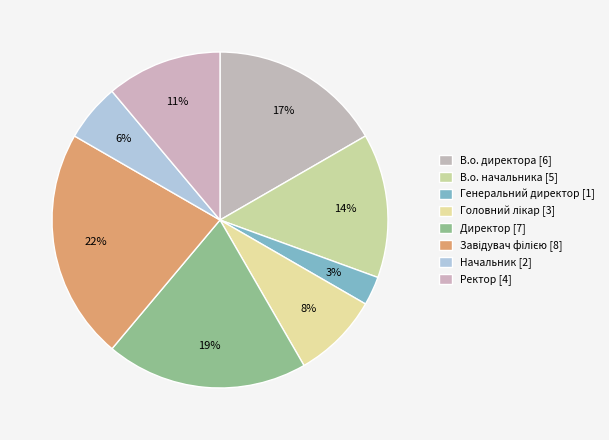

Does any single category account for the majority?

No